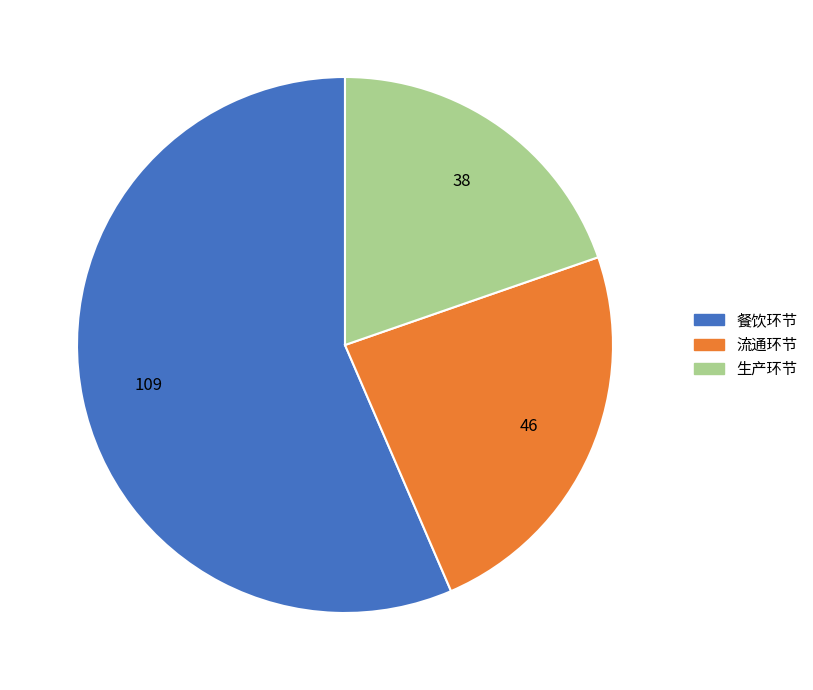

Which has a higher value, 流通环节 or 生产环节?

流通环节